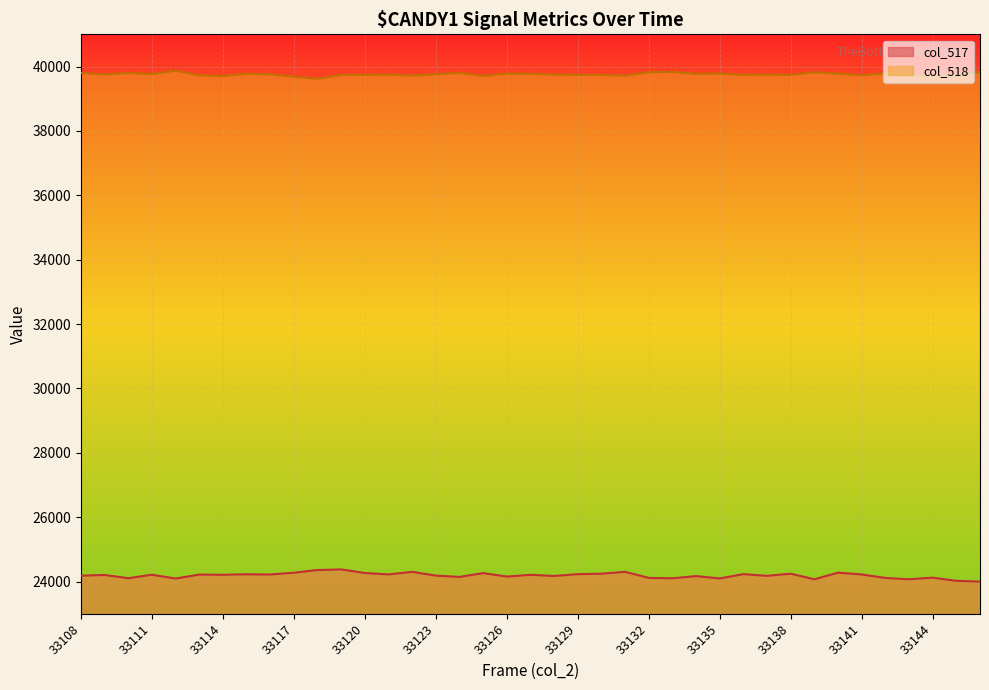

Where is the first local minimum for col_517?

33110